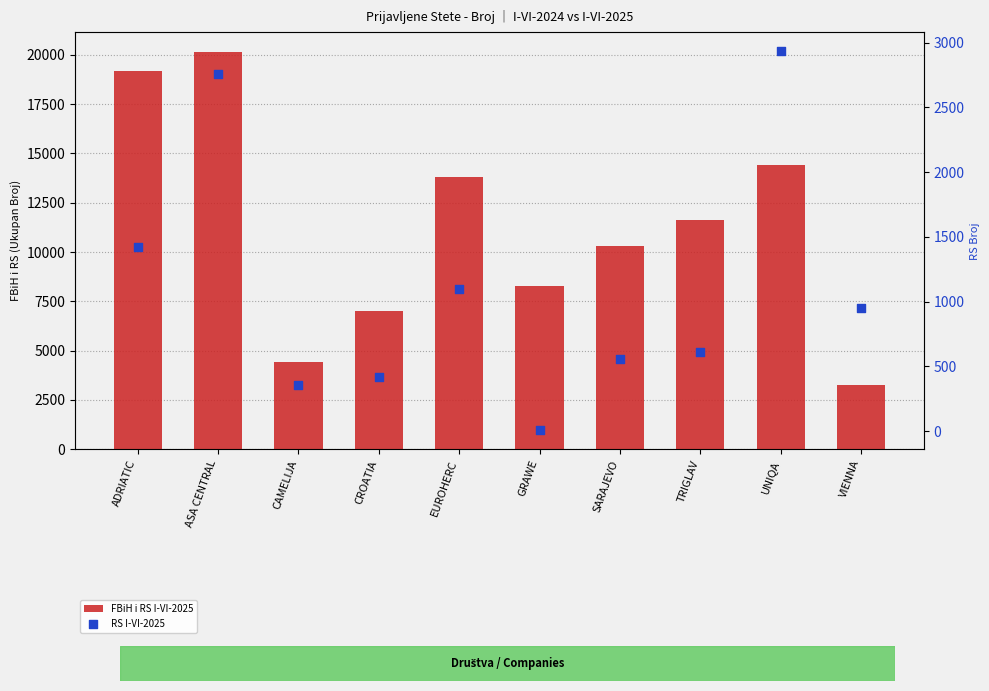

Is the value of FBiH i RS I-VI-2025 at UNIQA greater than the value of RS I-VI-2025 at CROATIA?

Yes